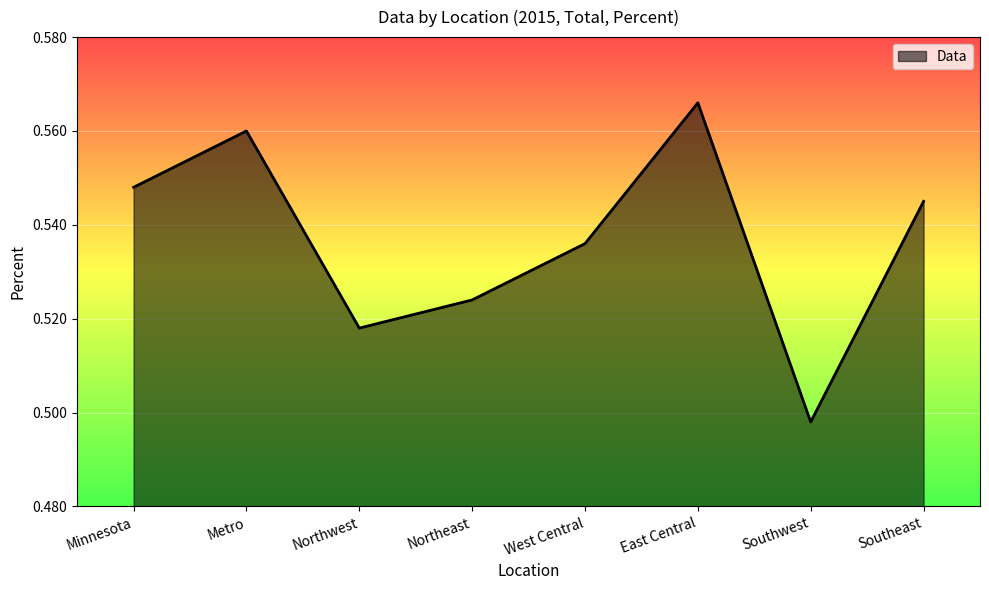

How many interior local peaks (higher than both neighbors) does the data have?

2